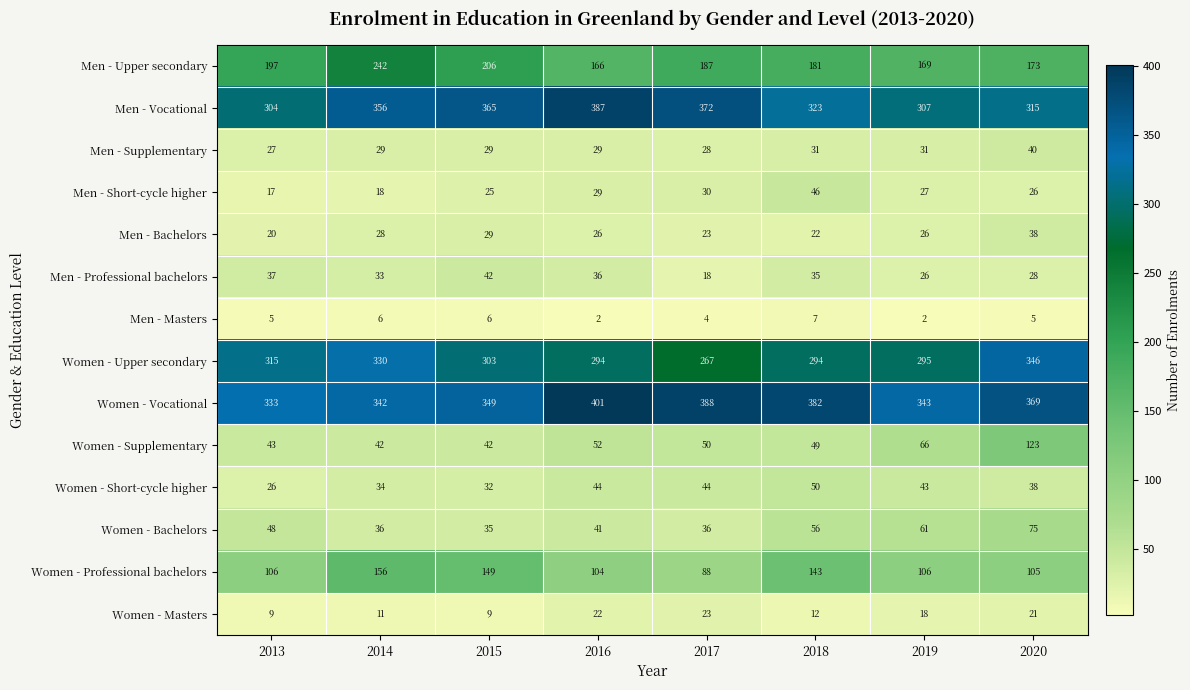

Is the value of Women - Upper secondary at 2019 greater than the value of Men - Bachelors at 2020?

Yes